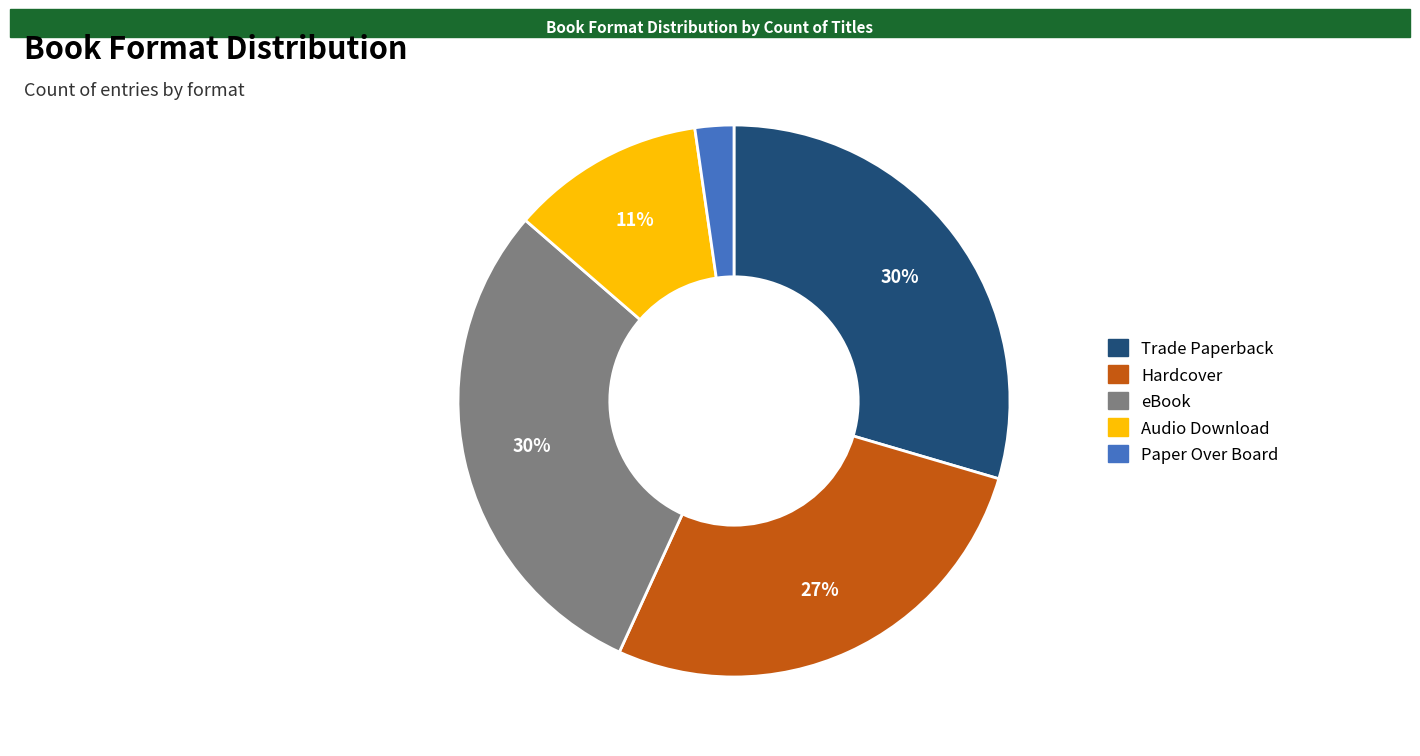

Is there any slice that represents more than half of the pie?

No